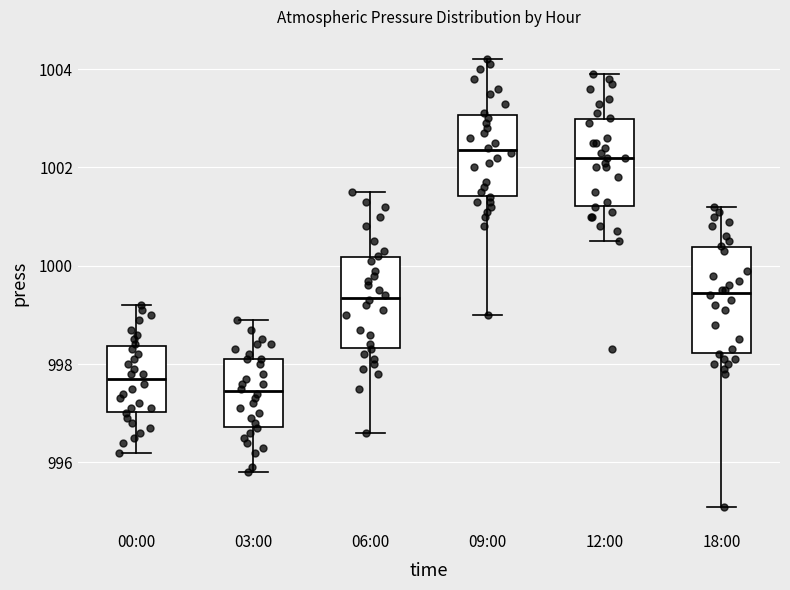

Reading left to right, read every box against the y-axis: the position of its median line, the range the box covers, and the ends of its whiskers. The values are not printed on the chart, so give them approximately, as read against the axis.

00:00: median 997.8, box 997.0 to 998.4, whiskers 996.2 to 999.2
03:00: median 997.4, box 996.8 to 998.2, whiskers 995.8 to 999.0
06:00: median 999.4, box 998.4 to 1000.2, whiskers 996.6 to 1001.6
09:00: median 1002.4, box 1001.4 to 1003.0, whiskers 999.0 to 1004.2
12:00: median 1002.2, box 1001.2 to 1003.0, whiskers 1000.6 to 1004.0
18:00: median 999.4, box 998.2 to 1000.4, whiskers 995.2 to 1001.2